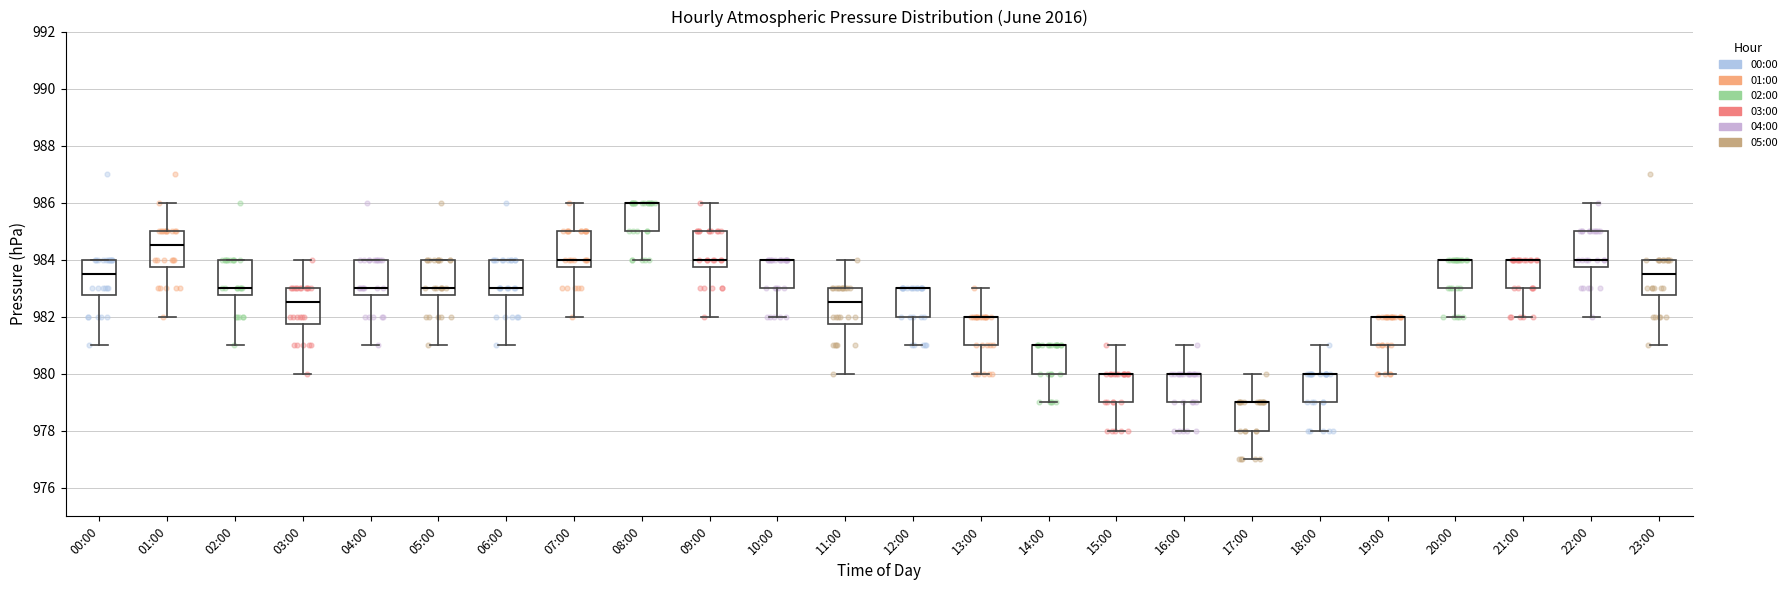

Reading left to right, transcribe this box plot: for each box, give where its median line is, the range the box spans, and where its two whiskers end, as read against the y-axis. The values are not printed on the chart, so give them approximately, as read against the axis.

00:00: median 983.6, box 982.8 to 984.0, whiskers 981.0 to 984.0
01:00: median 984.6, box 983.8 to 985.0, whiskers 982.0 to 986.0
02:00: median 983.0, box 982.8 to 984.0, whiskers 981.0 to 984.0
03:00: median 982.6, box 981.8 to 983.0, whiskers 980.0 to 984.0
04:00: median 983.0, box 982.8 to 984.0, whiskers 981.0 to 984.0
05:00: median 983.0, box 982.8 to 984.0, whiskers 981.0 to 984.0
06:00: median 983.0, box 982.8 to 984.0, whiskers 981.0 to 984.0
07:00: median 984.0, box 983.8 to 985.0, whiskers 982.0 to 986.0
08:00: median 986.0 (drawn on the box's upper edge), box 985.0 to 986.0, whiskers 984.0 to 986.0
09:00: median 984.0, box 983.8 to 985.0, whiskers 982.0 to 986.0
10:00: median 984.0 (drawn on the box's upper edge), box 983.0 to 984.0, whiskers 982.0 to 984.0
11:00: median 982.6, box 981.8 to 983.0, whiskers 980.0 to 984.0
12:00: median 983.0 (drawn on the box's upper edge), box 982.0 to 983.0, whiskers 981.0 to 983.0
13:00: median 982.0 (drawn on the box's upper edge), box 981.0 to 982.0, whiskers 980.0 to 983.0
14:00: median 981.0 (drawn on the box's upper edge), box 980.0 to 981.0, whiskers 979.0 to 981.0
15:00: median 980.0 (drawn on the box's upper edge), box 979.0 to 980.0, whiskers 978.0 to 981.0
16:00: median 980.0 (drawn on the box's upper edge), box 979.0 to 980.0, whiskers 978.0 to 981.0
17:00: median 979.0 (drawn on the box's upper edge), box 978.0 to 979.0, whiskers 977.0 to 980.0
18:00: median 980.0 (drawn on the box's upper edge), box 979.0 to 980.0, whiskers 978.0 to 981.0
19:00: median 982.0 (drawn on the box's upper edge), box 981.0 to 982.0, whiskers 980.0 to 982.0
20:00: median 984.0 (drawn on the box's upper edge), box 983.0 to 984.0, whiskers 982.0 to 984.0
21:00: median 984.0 (drawn on the box's upper edge), box 983.0 to 984.0, whiskers 982.0 to 984.0
22:00: median 984.0, box 983.8 to 985.0, whiskers 982.0 to 986.0
23:00: median 983.6, box 982.8 to 984.0, whiskers 981.0 to 984.0